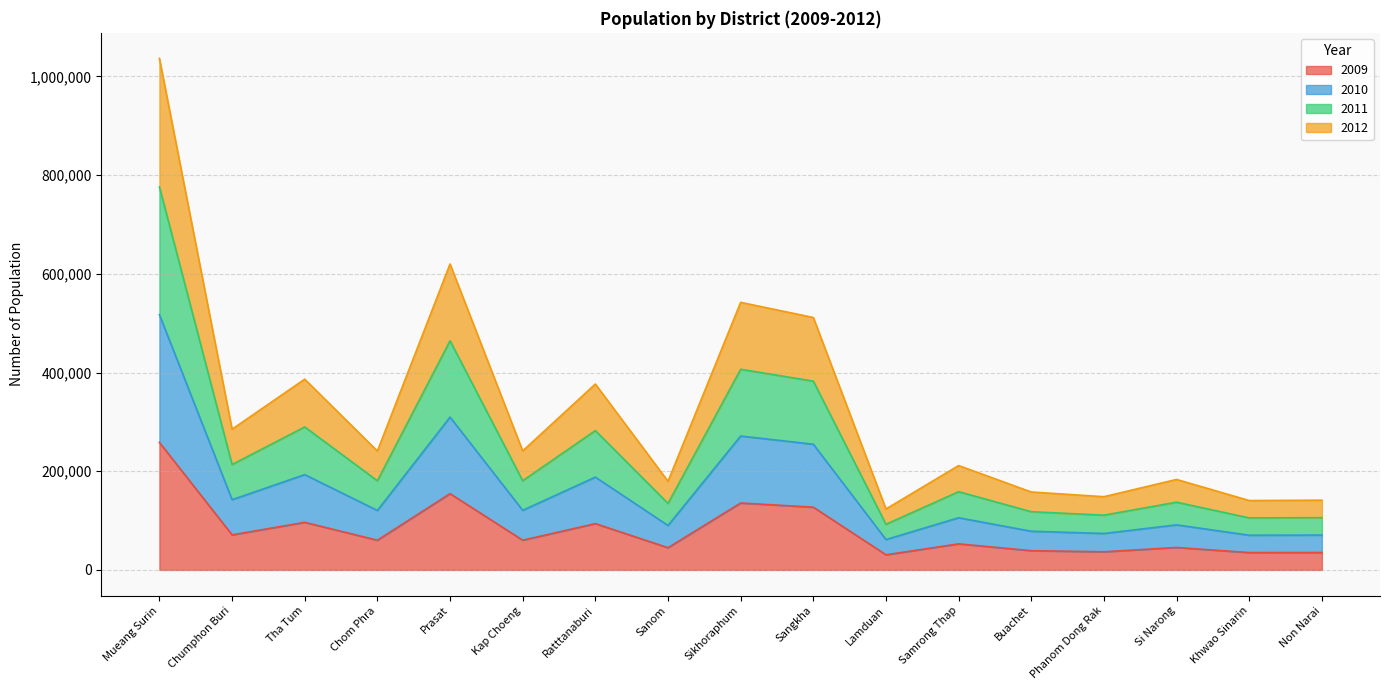

Which series has the widest spread of values?

2011